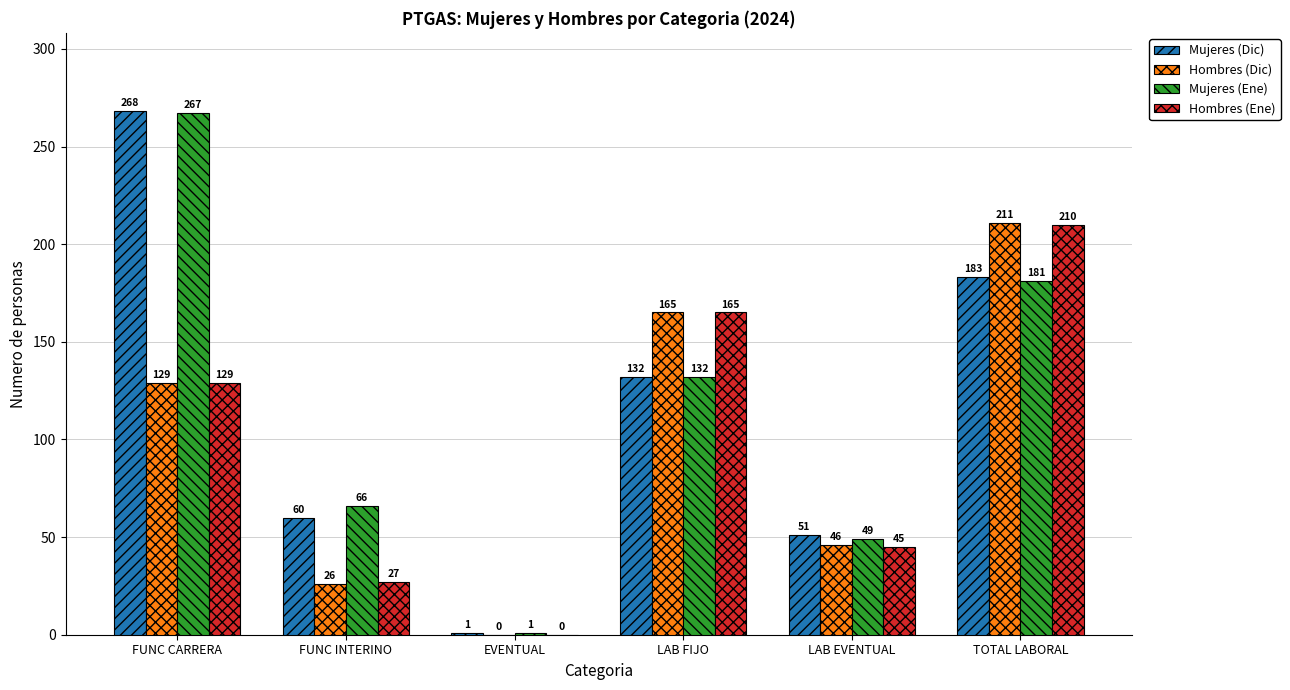

What is the sum of all Hombres (Ene) values?

576